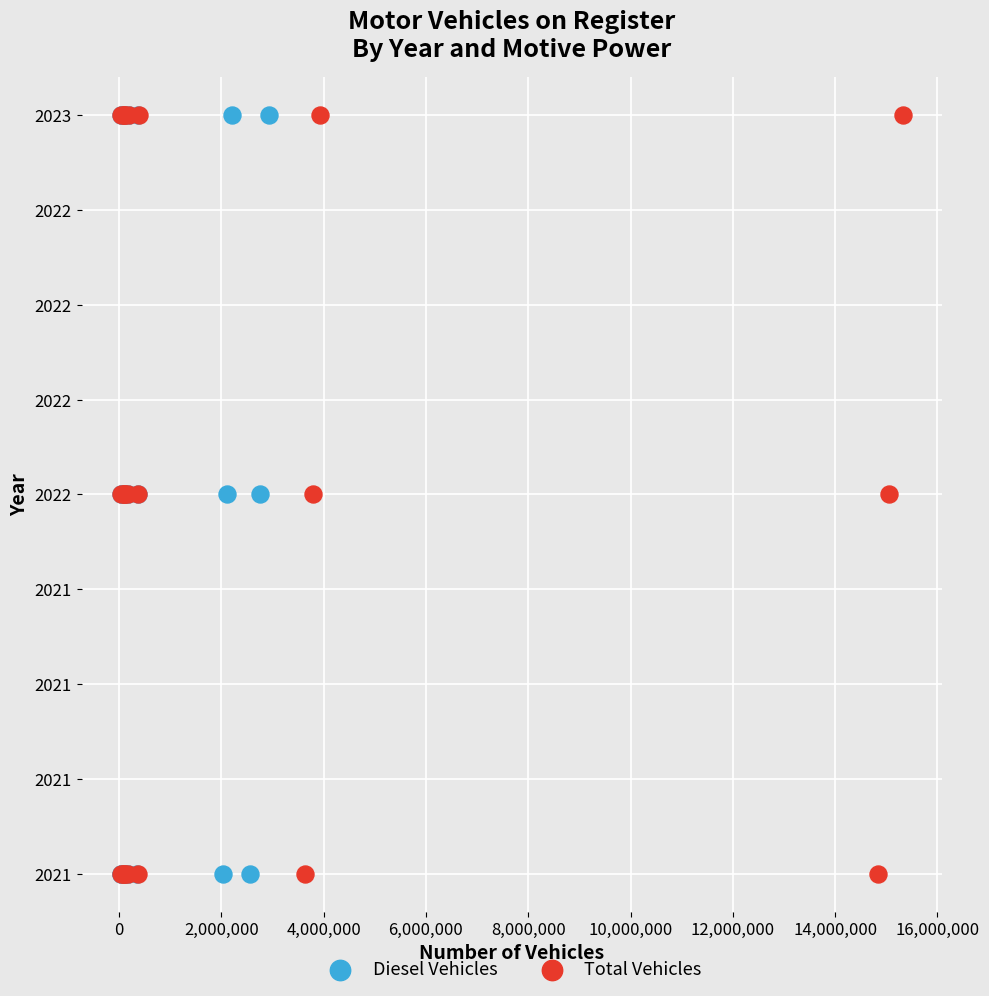

What are all the series names shown in the legend?

Diesel Vehicles, Total Vehicles